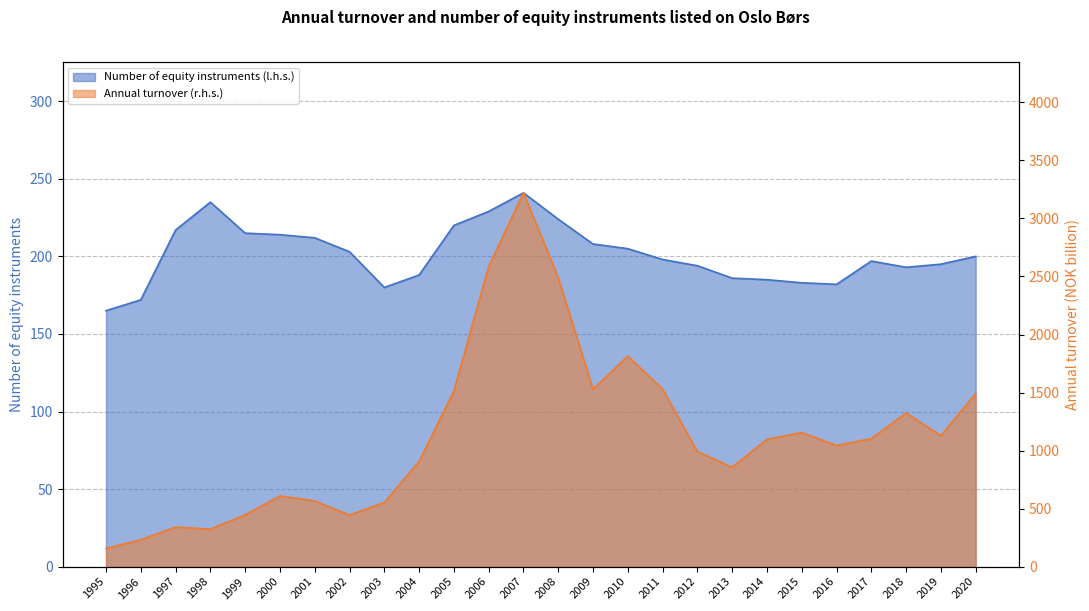

At which label does Annual turnover (r.h.s.) reach its peak?

2007